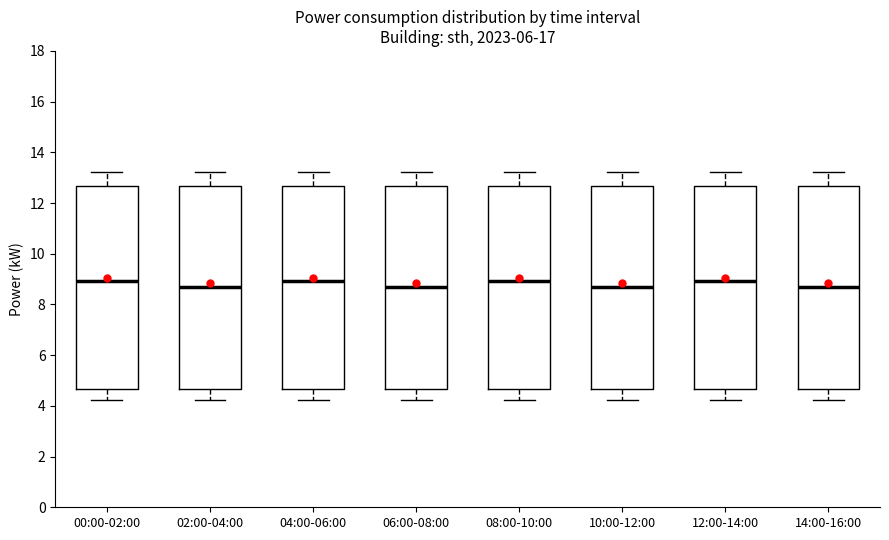

Where does the lower whisker of the box for 08:00-10:00 end on the y-axis? The values are not printed on the chart, so give them approximately, as read against the axis.

4.2